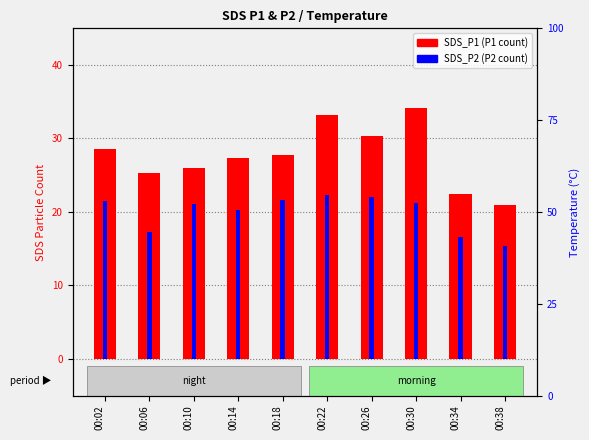

What is the total value across all series at 00:02?

50.0